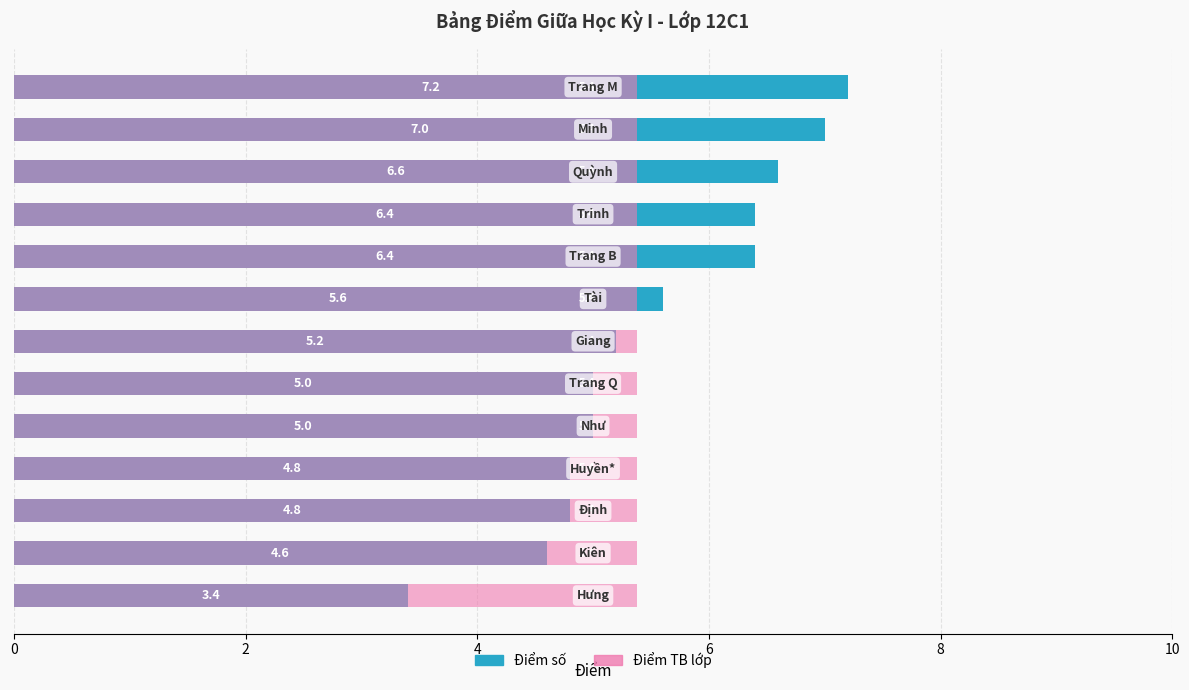

True or false: Điểm TB lớp has a value of 0.7 at 8.

False